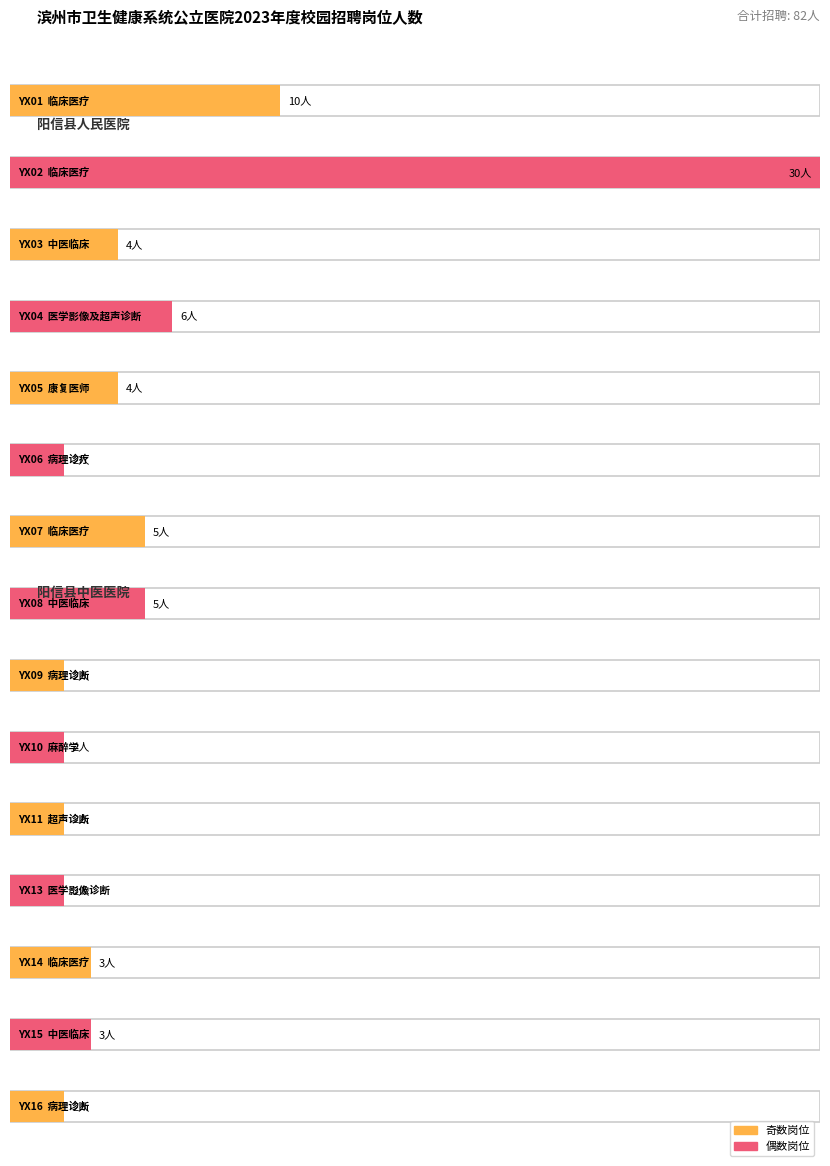

Rank the categories by 岗位代码_num value from highest to lowest.

YX16, YX15, YX14, YX13, YX11, YX10, YX09, YX08, YX07, YX06, YX05, YX04, YX03, YX02, YX01